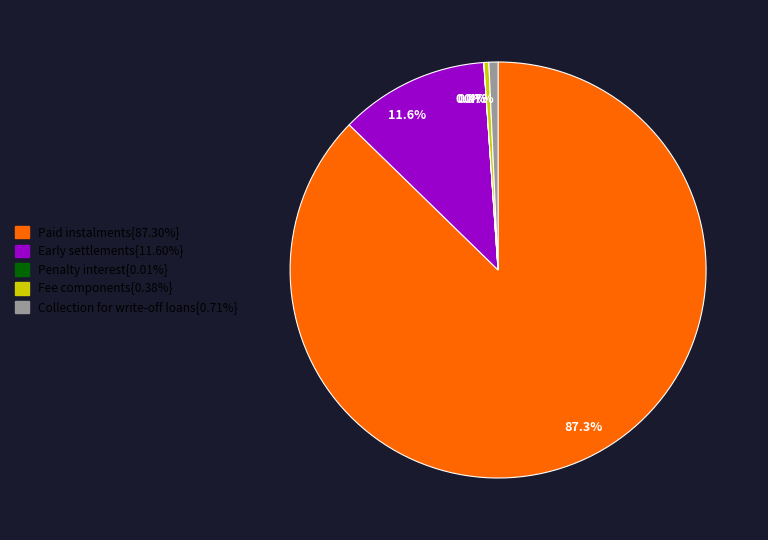

Does any single category account for the majority?

Yes